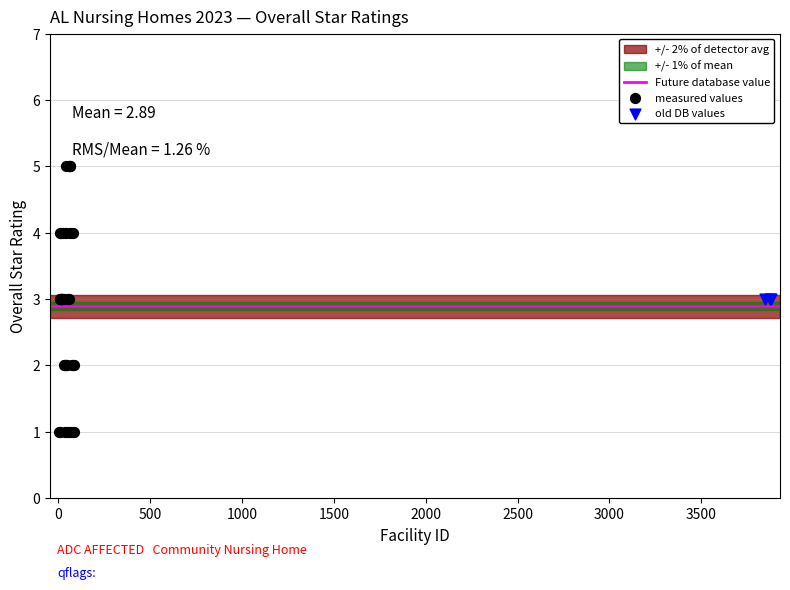

Which series contains the lowest Y value?

measured values